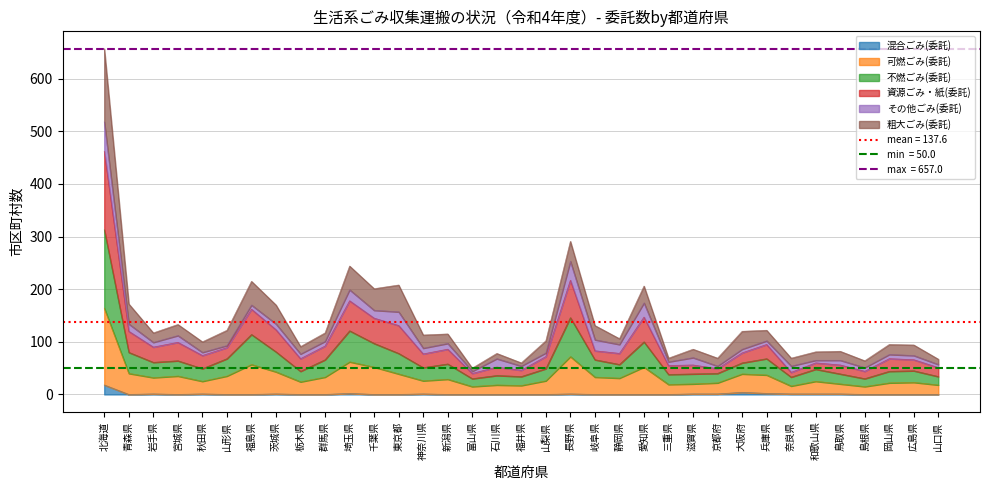

What is the maximum value for 混合ごみ(委託)?

18